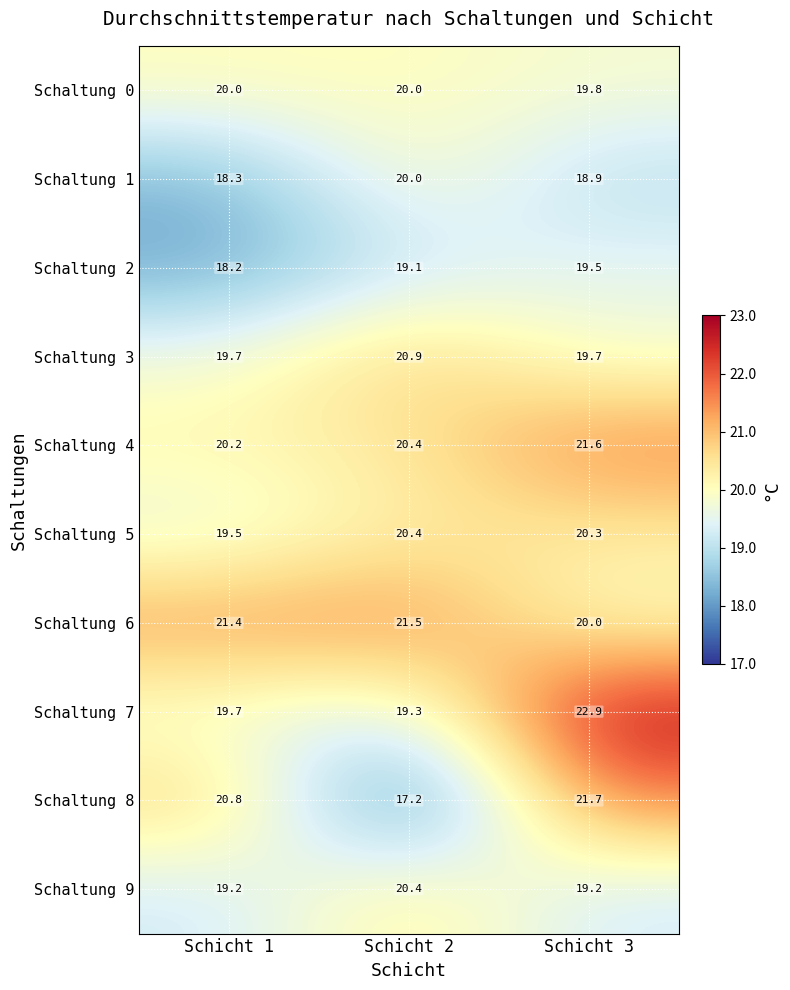

How many data points does each series have?

3